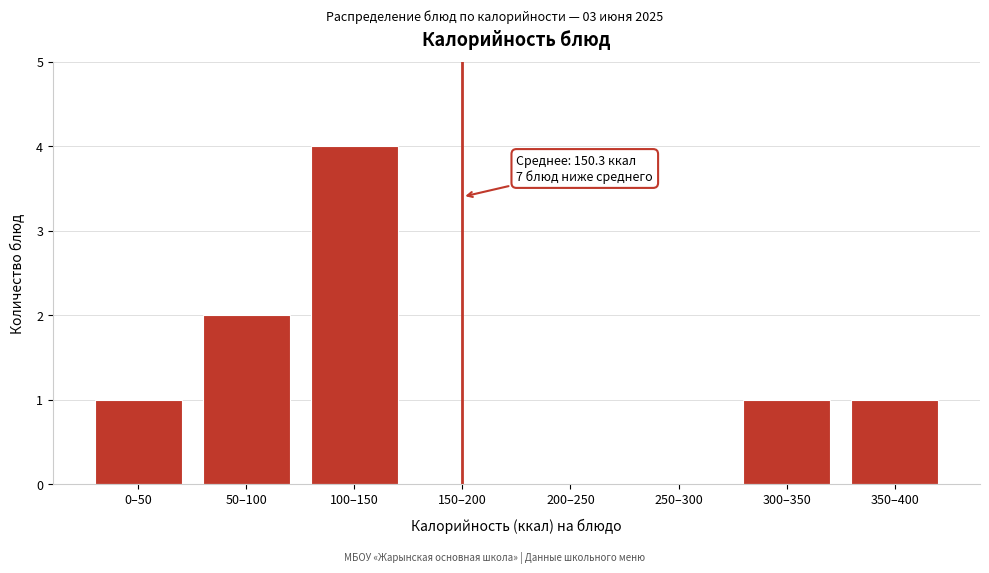

Reading right to left, transcribe all the data shown in this chart.

350–400=1	300–350=1	250–300=0	200–250=0	150–200=0	100–150=4	50–100=2	0–50=1